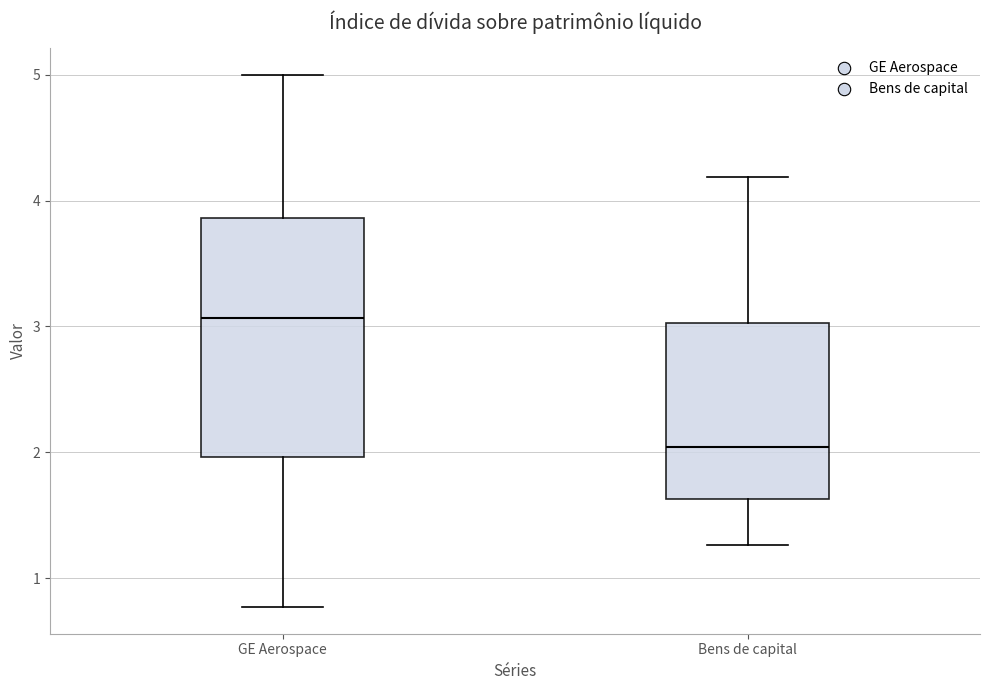

Which box's median line is the lowest?

Bens de capital